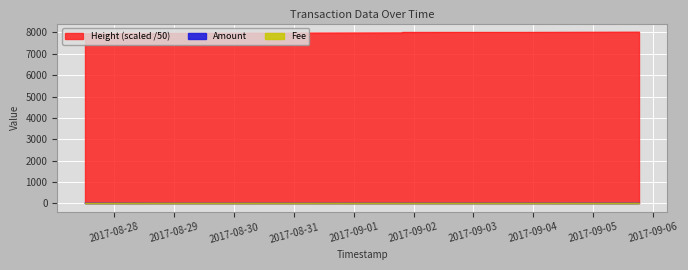

What is the average value of the Amount series?

4.6